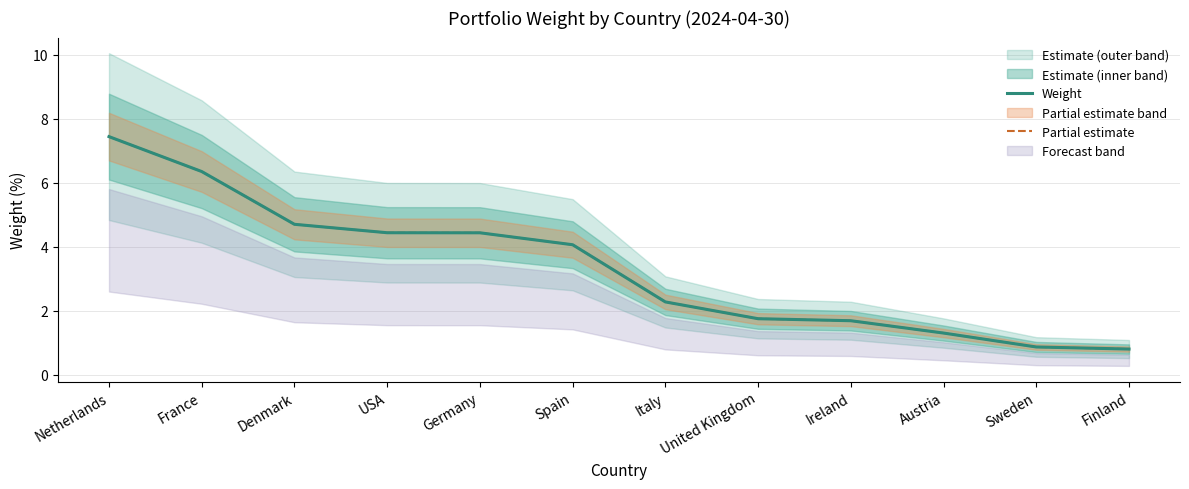

What is the sum of the Partial estimate values at Denmark and Netherlands?

12.1